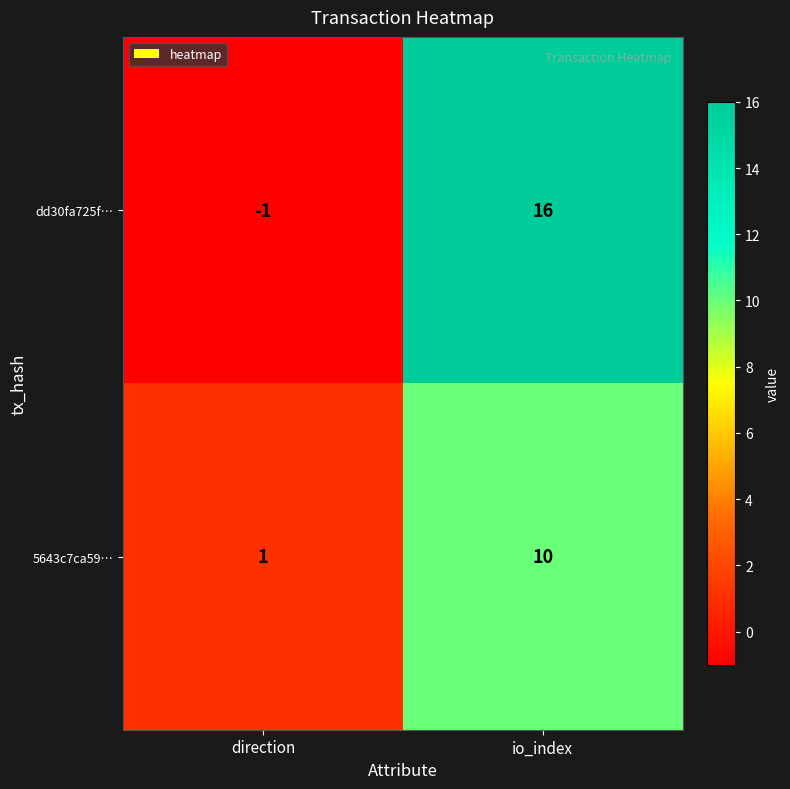

At which category does the chart reach its peak across all series?

io_index